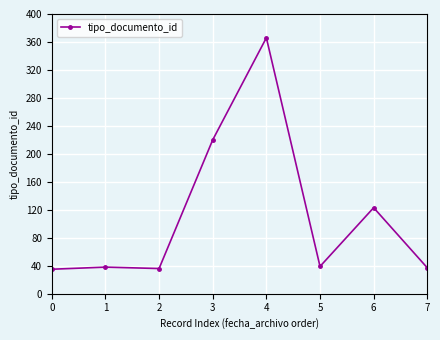

What is the value of the 1st point from the left?

35